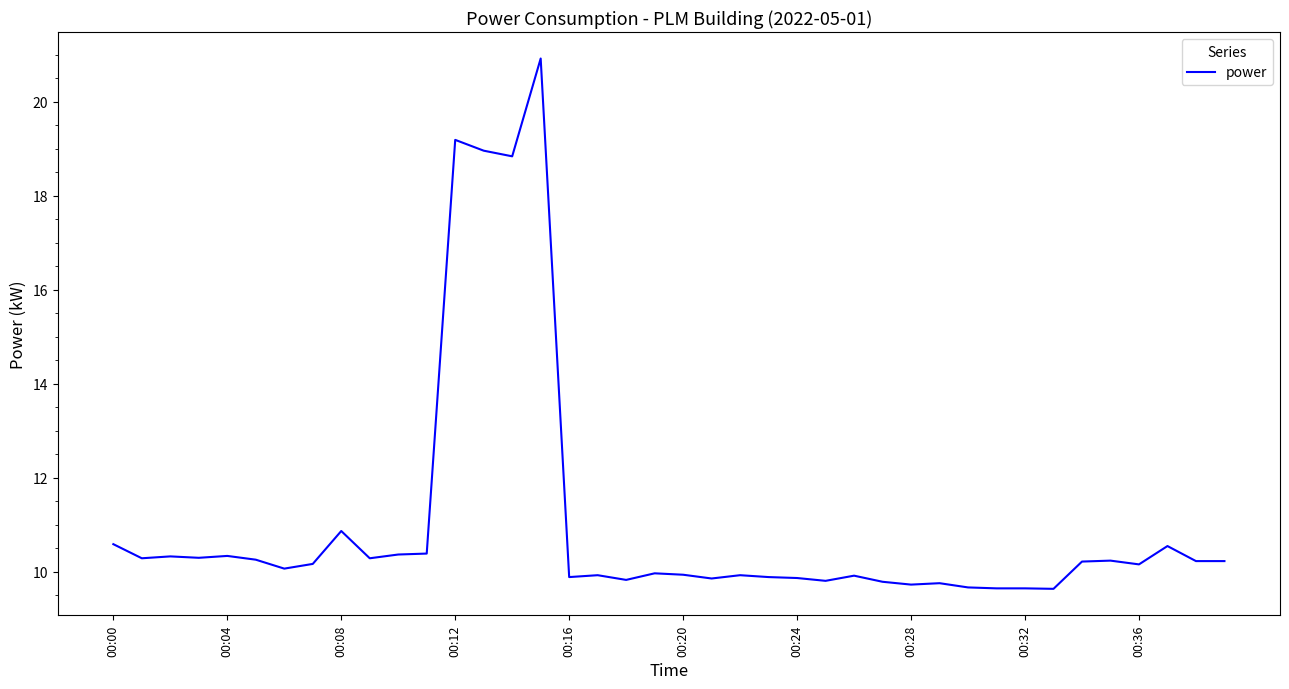

What is the maximum value shown in the chart?

20.9